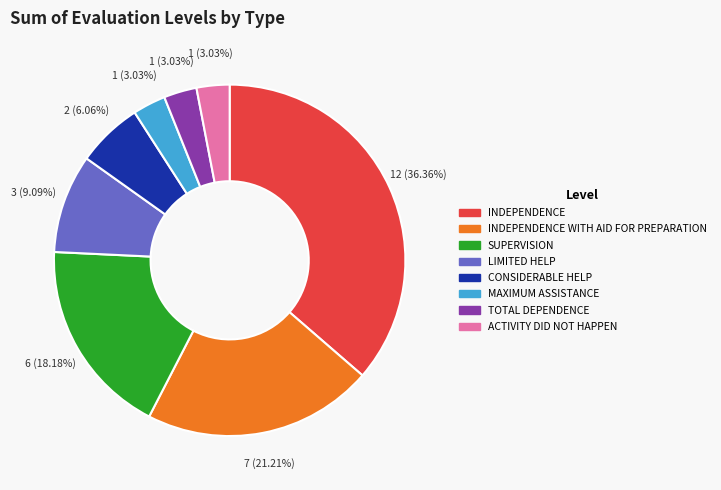

To the nearest percent, what is the difference between the largest and smallest slice percentages?

33%